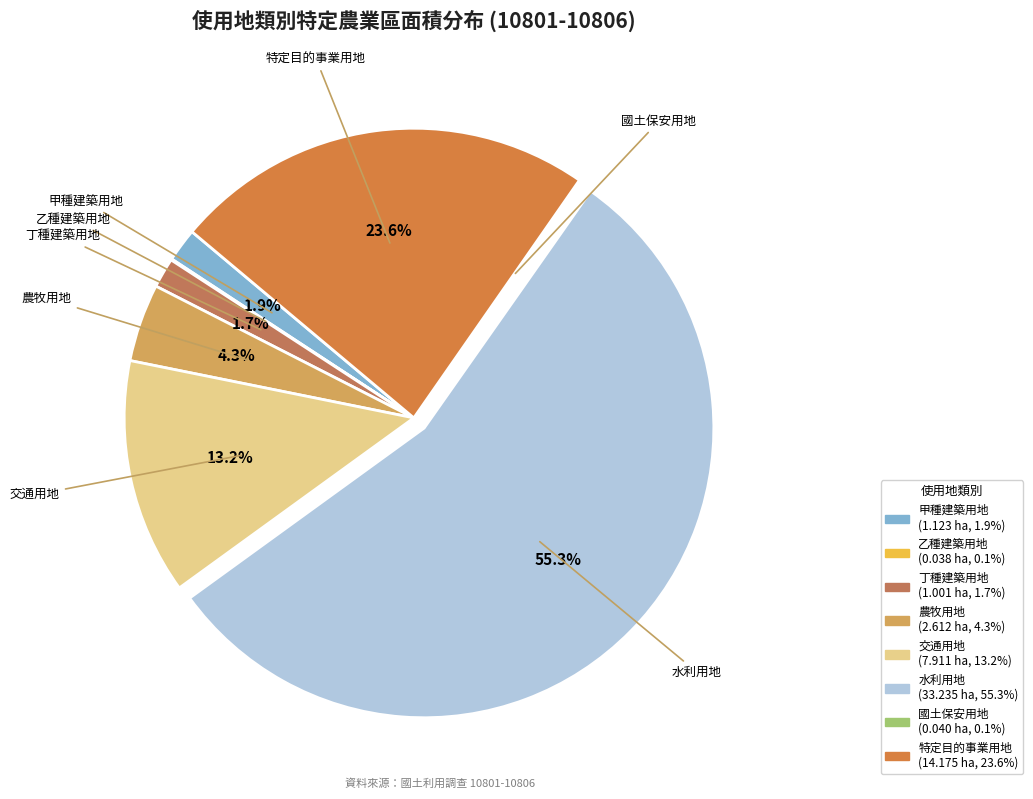

The 水利用地 slice represents 55% of the pie. True or false?

True